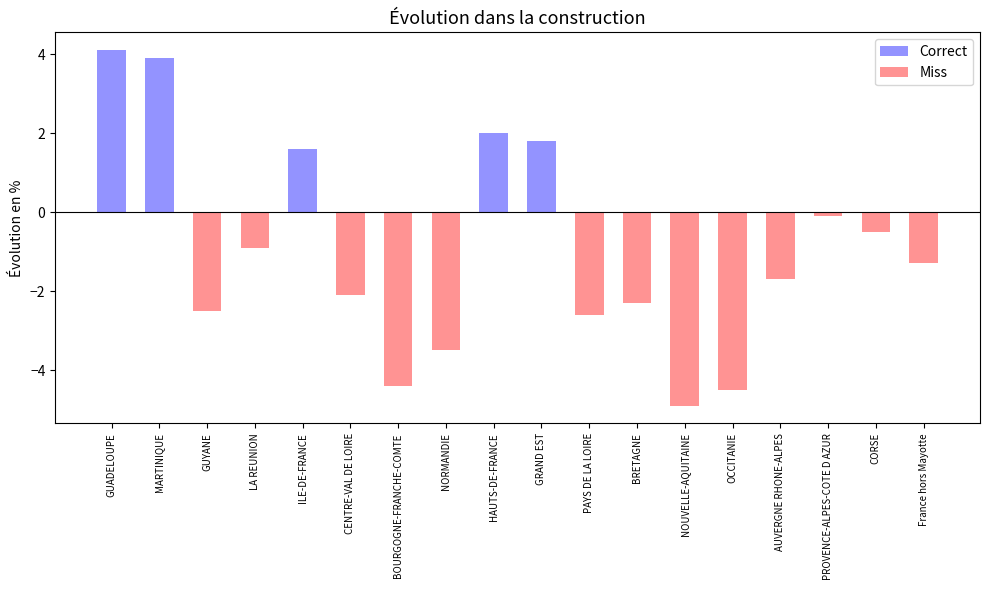

What is the difference between the maximum and second lowest values in the Miss series?

4.5